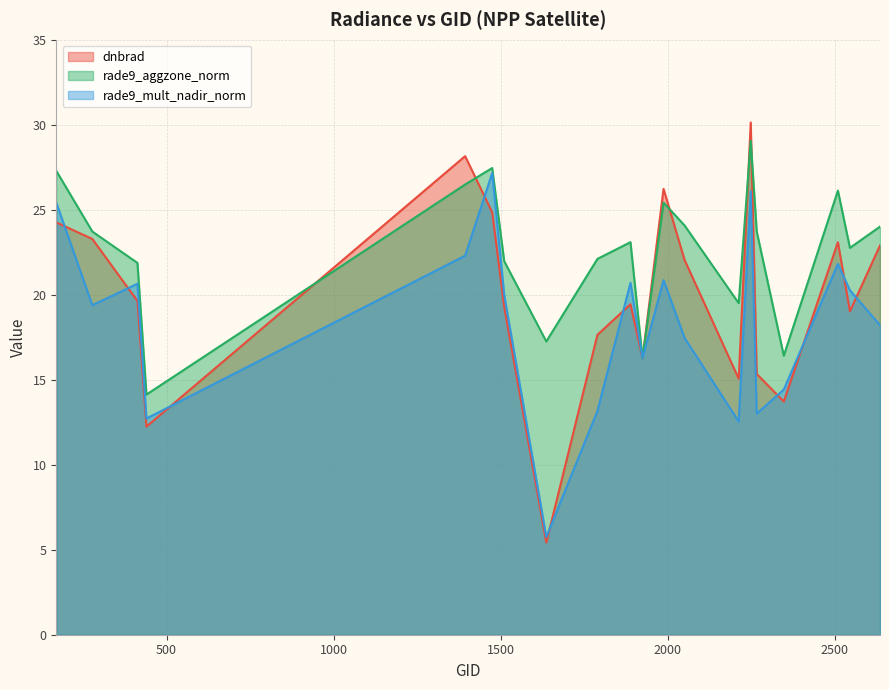

Rank the series by their maximum value, from lowest to highest.

rade9_mult_nadir_norm, rade9_aggzone_norm, dnbrad